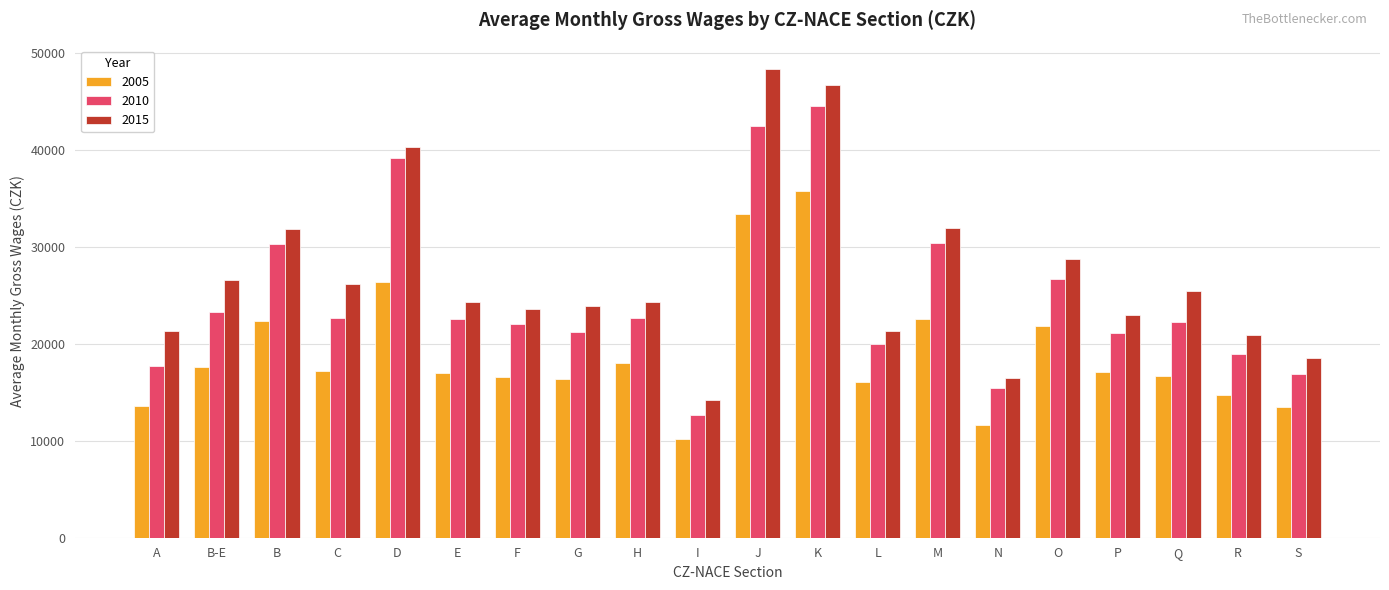

What are all the series names shown in the legend?

2005, 2010, 2015